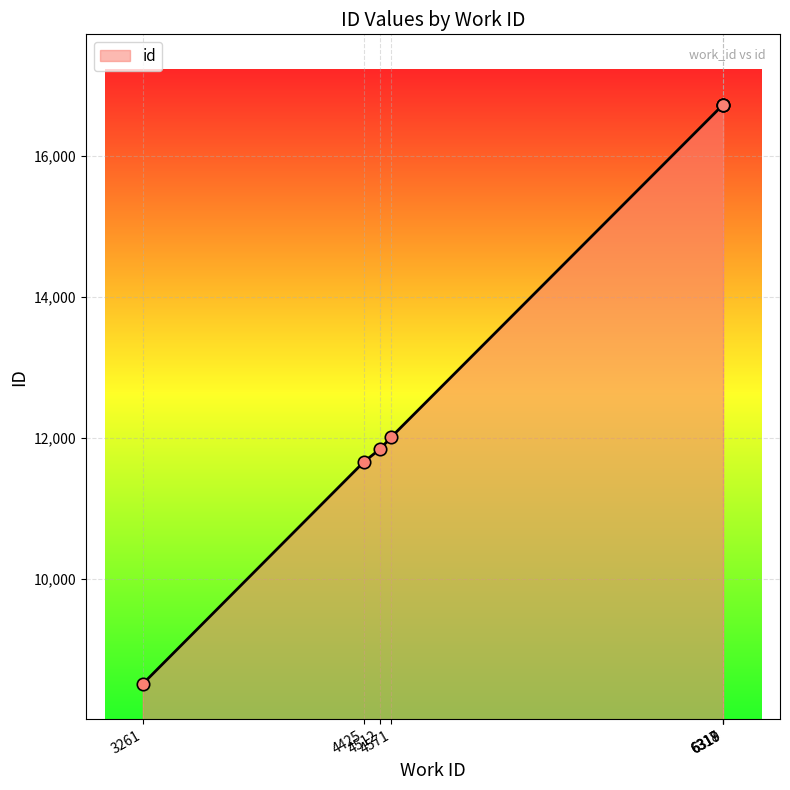

Between 4571 and 6317, which is larger?

6317